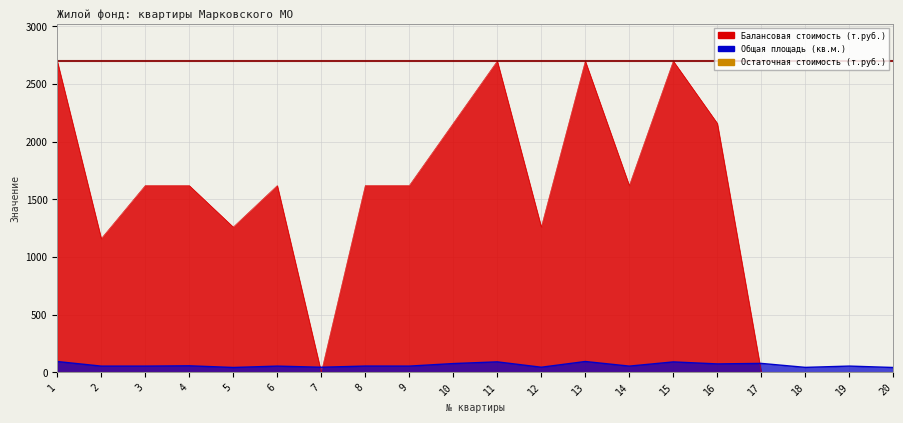

Which label corresponds to the smallest value in the chart?

7